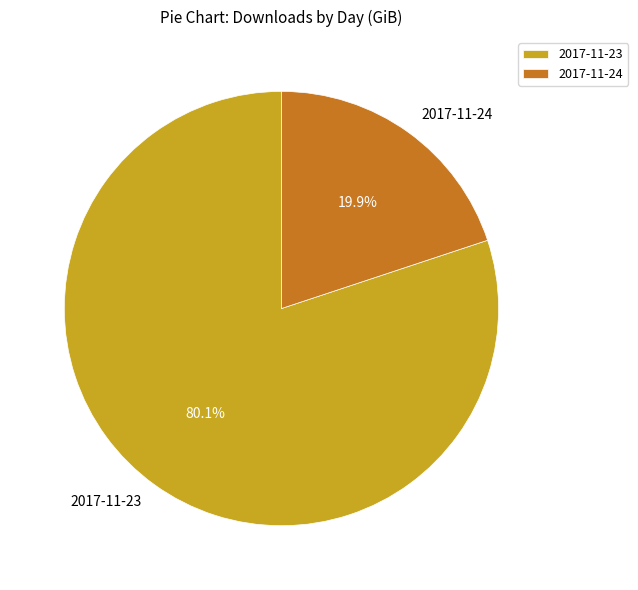

To the nearest percent, what percentage of the pie is 2017-11-24?

20%